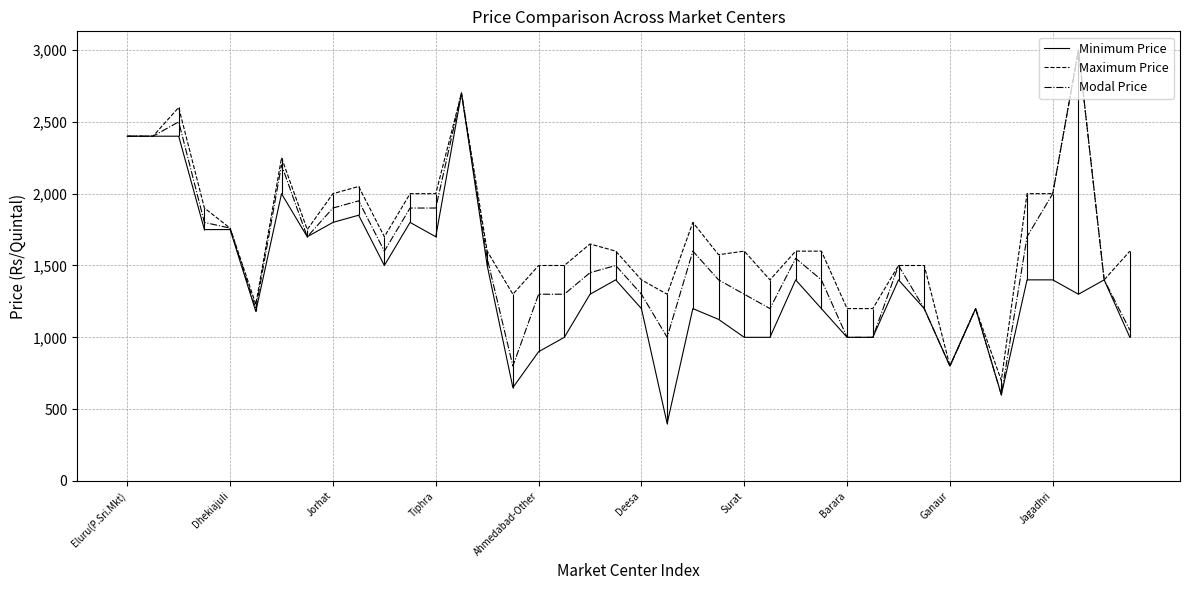

True or false: Modal Price and Maximum Price intersect in this chart.

False